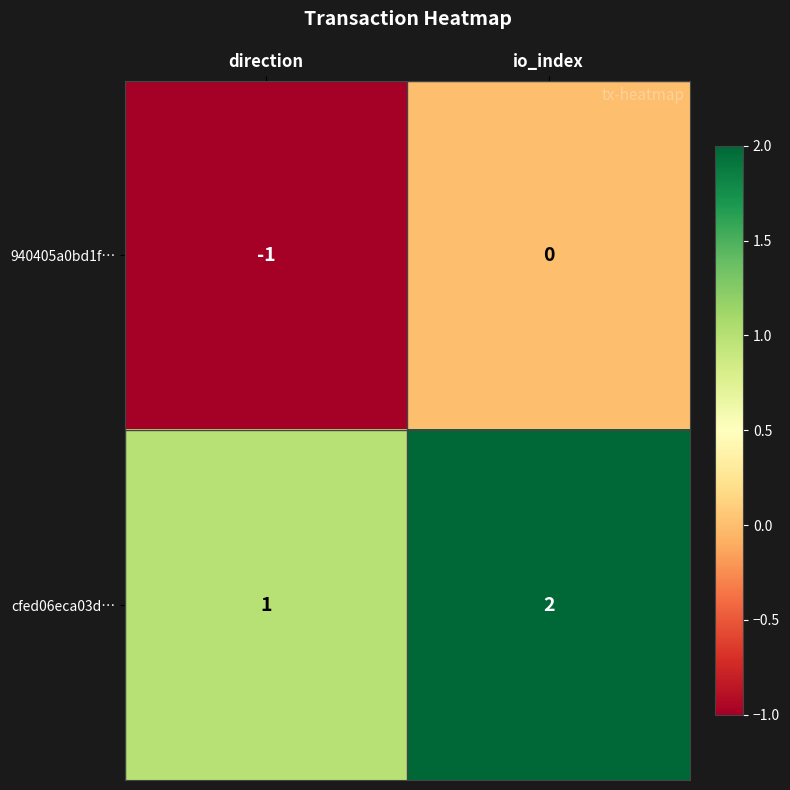

The value of cfed06eca03d… at direction is 1. True or false?

True